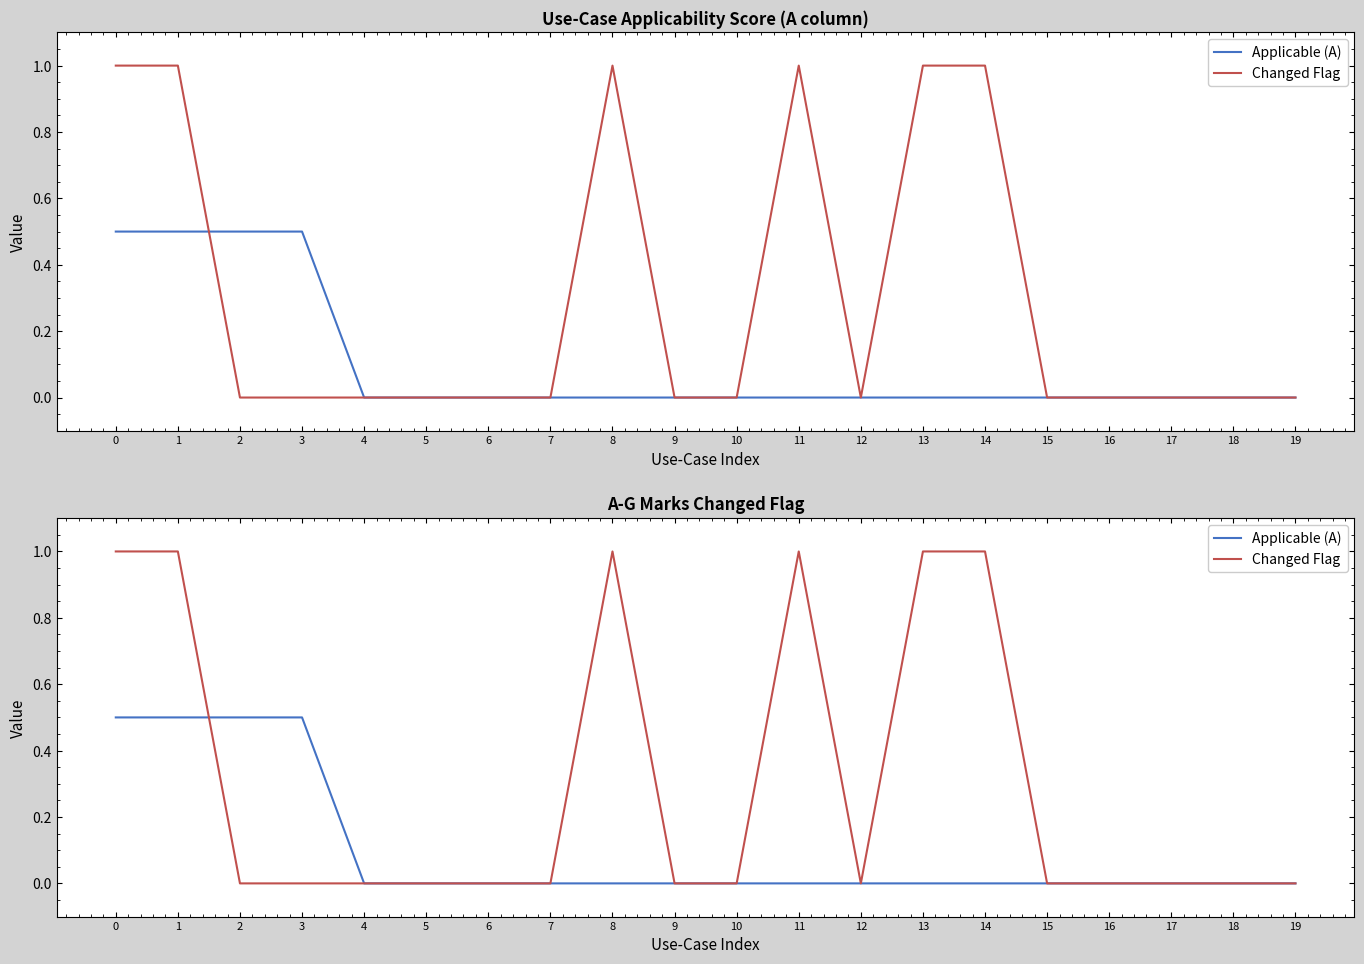

Reading right to left, extract all data points from this chart.

Applicable (A): 19=0.0	18=0.0	17=0.0	16=0.0	15=0.0	14=0.0	13=0.0	12=0.0	11=0.0	10=0.0	9=0.0	8=0.0	7=0.0	6=0.0	5=0.0	4=0.0	3=0.5	2=0.5	1=0.5	0=0.5
Changed Flag: 19=0.0	18=0.0	17=0.0	16=0.0	15=0.0	14=1.0	13=1.0	12=0.0	11=1.0	10=0.0	9=0.0	8=1.0	7=0.0	6=0.0	5=0.0	4=0.0	3=0.0	2=0.0	1=1.0	0=1.0